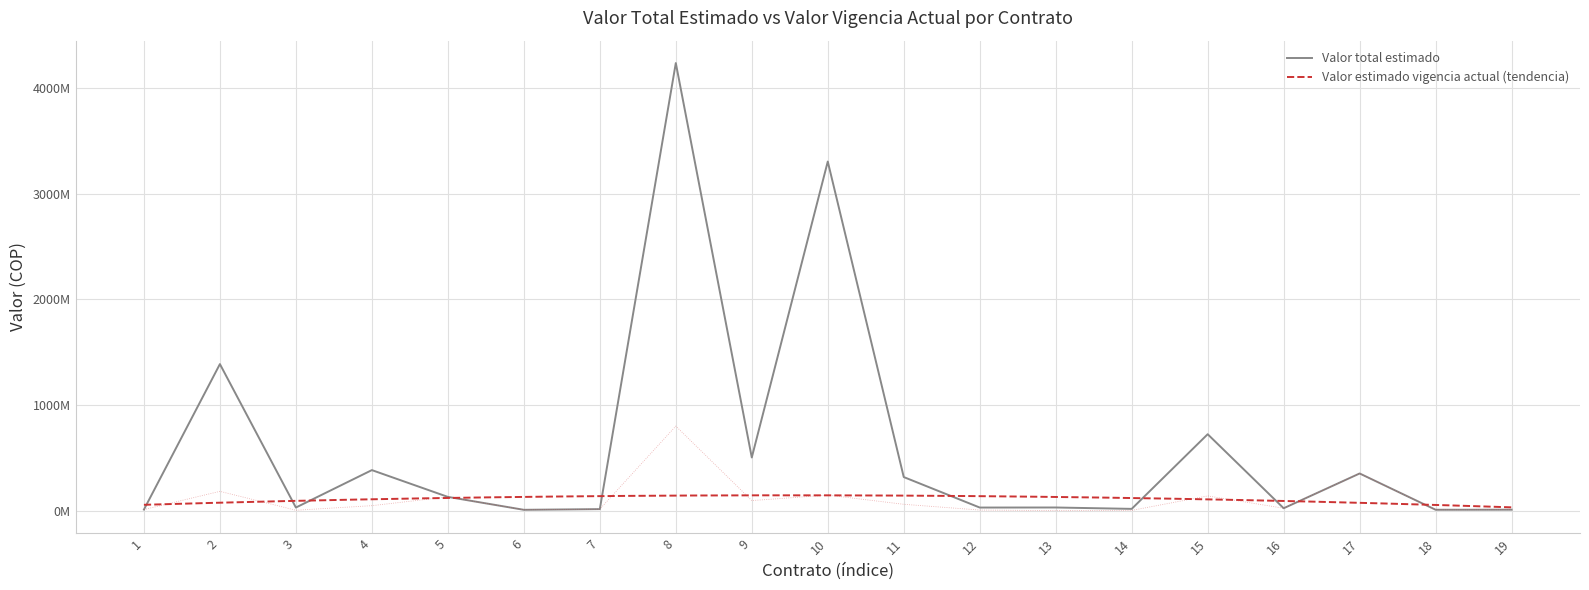

Which series has the largest range (max minus min)?

Valor total estimado